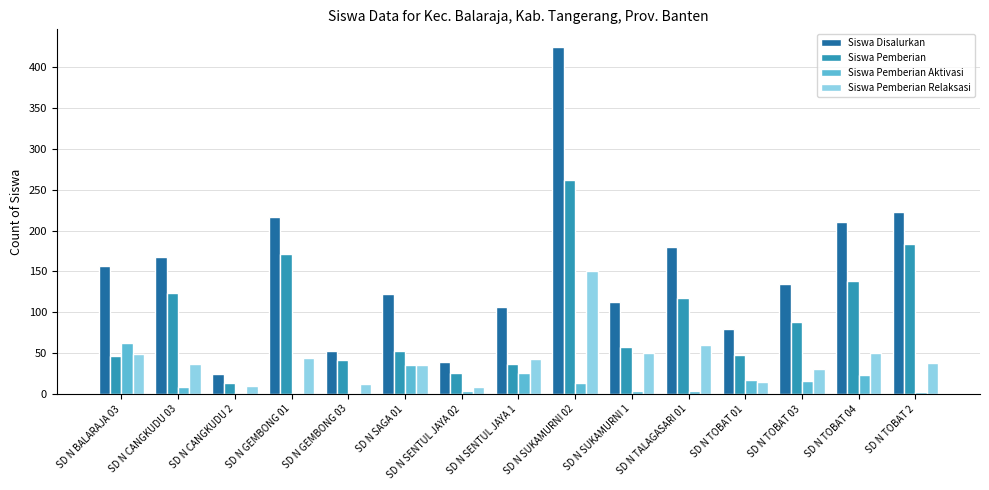

The value of Siswa Pemberian Relaksasi at SD N SUKAMURNI 1 is 50. True or false?

True